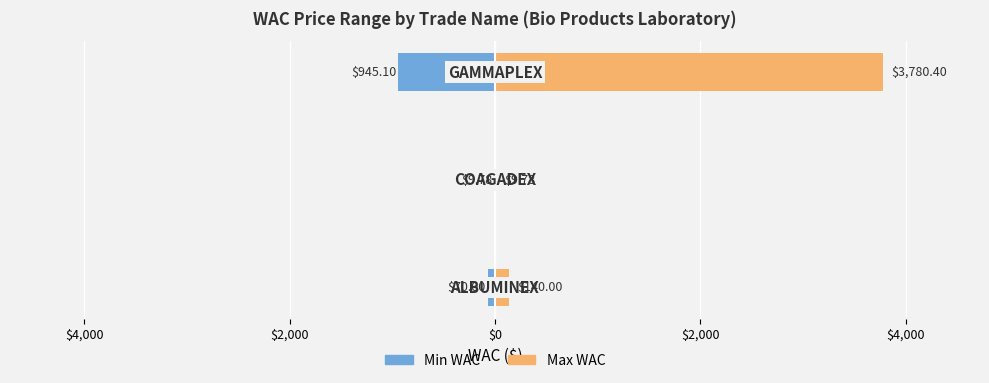

What is the average value of the Max WAC series?

1310.1